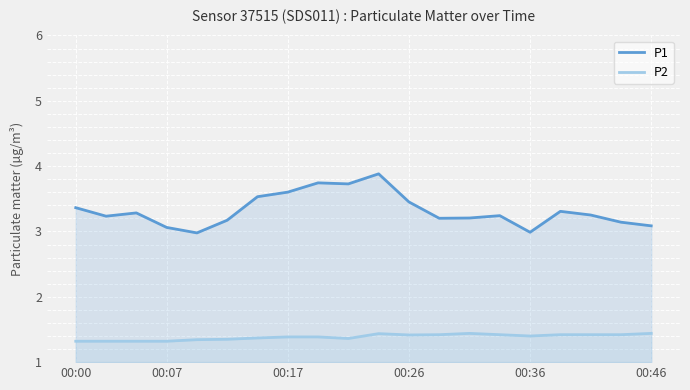

What is the smallest value displayed?

1.3